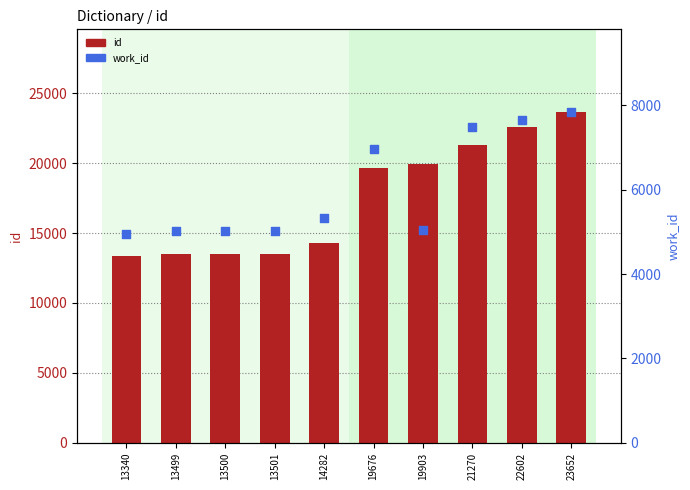

At how many categories does at least one series exceed 21047?

3